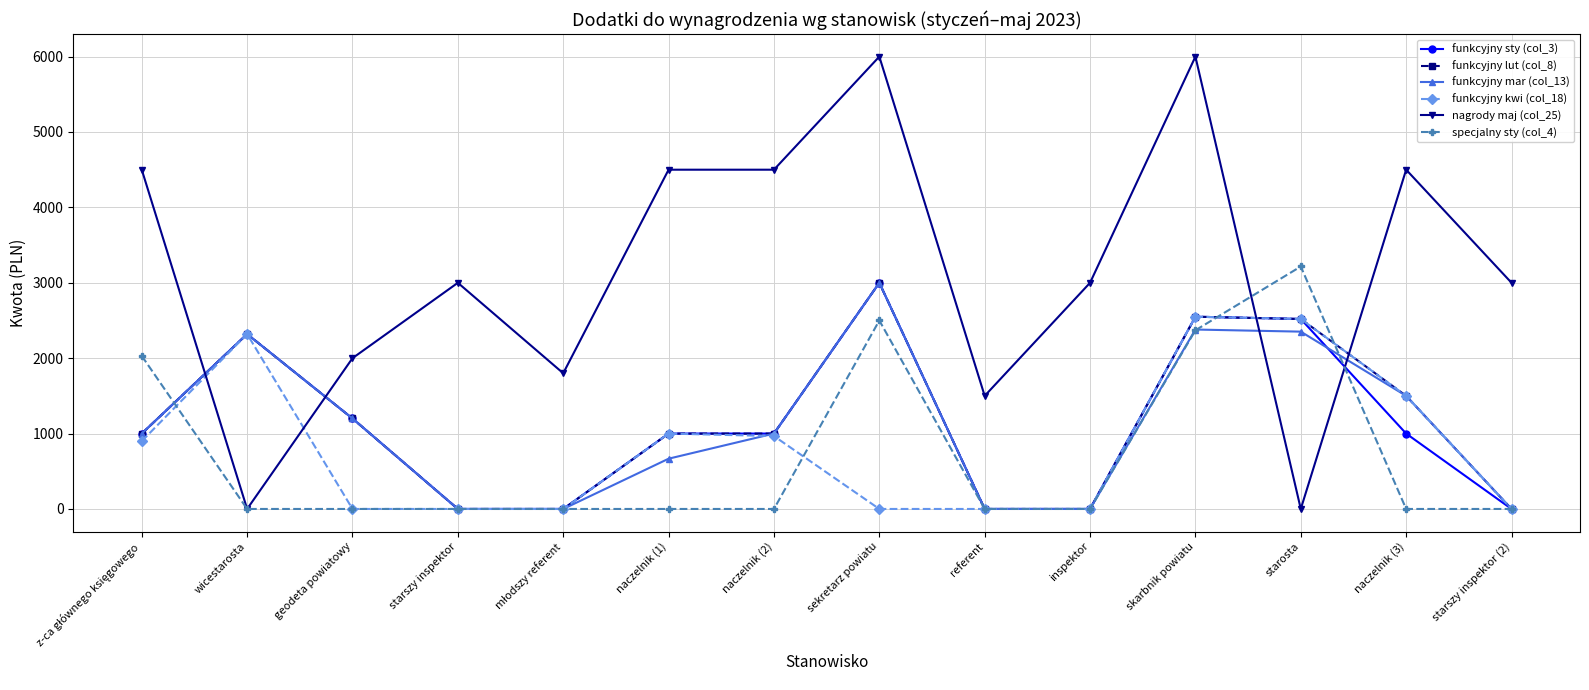

Reading left to right, list all the values displayed in this chart.

funkcyjny sty (col_3): 1000.0	2320.0	1200.0	0.0	0.0	1000.0	1000.0	3000.0	0.0	0.0	2550.0	2520.0	1000.0	0.0
funkcyjny lut (col_8): 1000.0	2320.0	1200.0	0.0	0.0	1000.0	1000.0	3000.0	0.0	0.0	2550.0	2520.0	1500.0	0.0
funkcyjny mar (col_13): 1000.0	2320.0	1200.0	0.0	0.0	666.7	1000.0	3000.0	0.0	0.0	2380.0	2352.0	1500.0	0.0
funkcyjny kwi (col_18): 900.0	2320.0	0.0	0.0	0.0	1000.0	966.7	0.0	0.0	0.0	2550.0	2520.0	1500.0	0.0
nagrody maj (col_25): 4500.0	0.0	2000.0	3000.0	1800.0	4500.0	4500.0	6000.0	1500.0	3000.0	6000.0	0.0	4500.0	3000.0
specjalny sty (col_4): 2030.0	0.0	0.0	0.0	0.0	0.0	0.0	2500.0	0.0	0.0	2370.0	3216.0	0.0	0.0